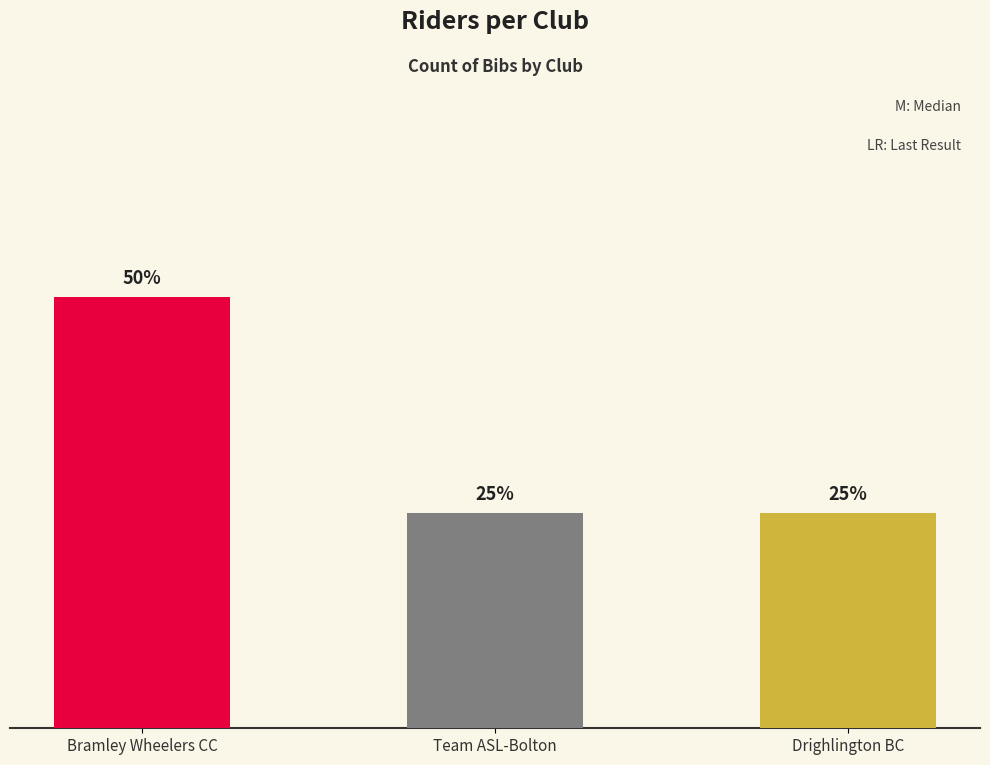

Read the value at Bramley Wheelers CC.

2